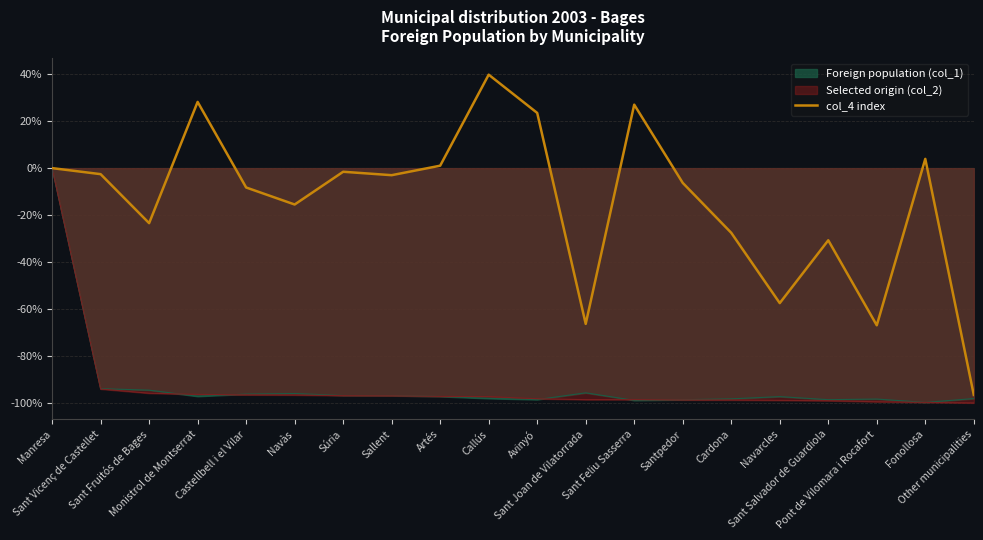

List the labels in order of value, smallest first.

Other municipalities, Pont de Vilomara i Rocafort, Sant Joan de Vilatorrada, Navarcles, Sant Salvador de Guardiola, Cardona, Sant Fruitós de Bages, Navàs, Castellbell i el Vilar, Santpedor, Sallent, Sant Vicenç de Castellet, Súria, Manresa, Artés, Fonollosa, Avinyó, Sant Feliu Sasserra, Monistrol de Montserrat, Callús